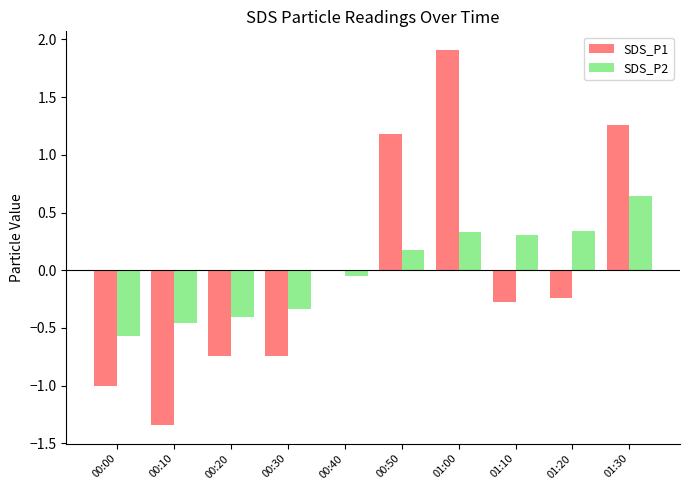

Is the value of SDS_P2 at 00:50 greater than the value of SDS_P1 at 01:00?

No